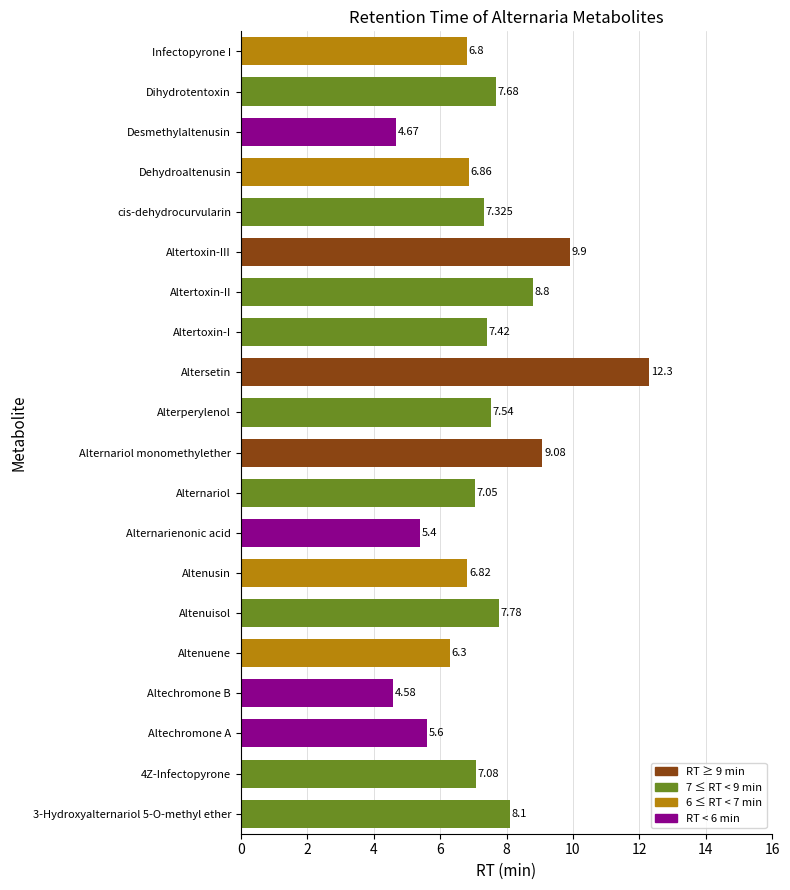

List the labels in order of value, largest first.

Altersetin, Altertoxin-III, Alternariol monomethylether, Altertoxin-II, 3-Hydroxyalternariol 5-O-methyl ether, Altenuisol, Dihydrotentoxin, Alterperylenol, Altertoxin-I, cis-dehydrocurvularin, 4Z-Infectopyrone, Alternariol, Dehydroaltenusin, Altenusin, Infectopyrone I, Altenuene, Altechromone A, Alternarienonic acid, Desmethylaltenusin, Altechromone B